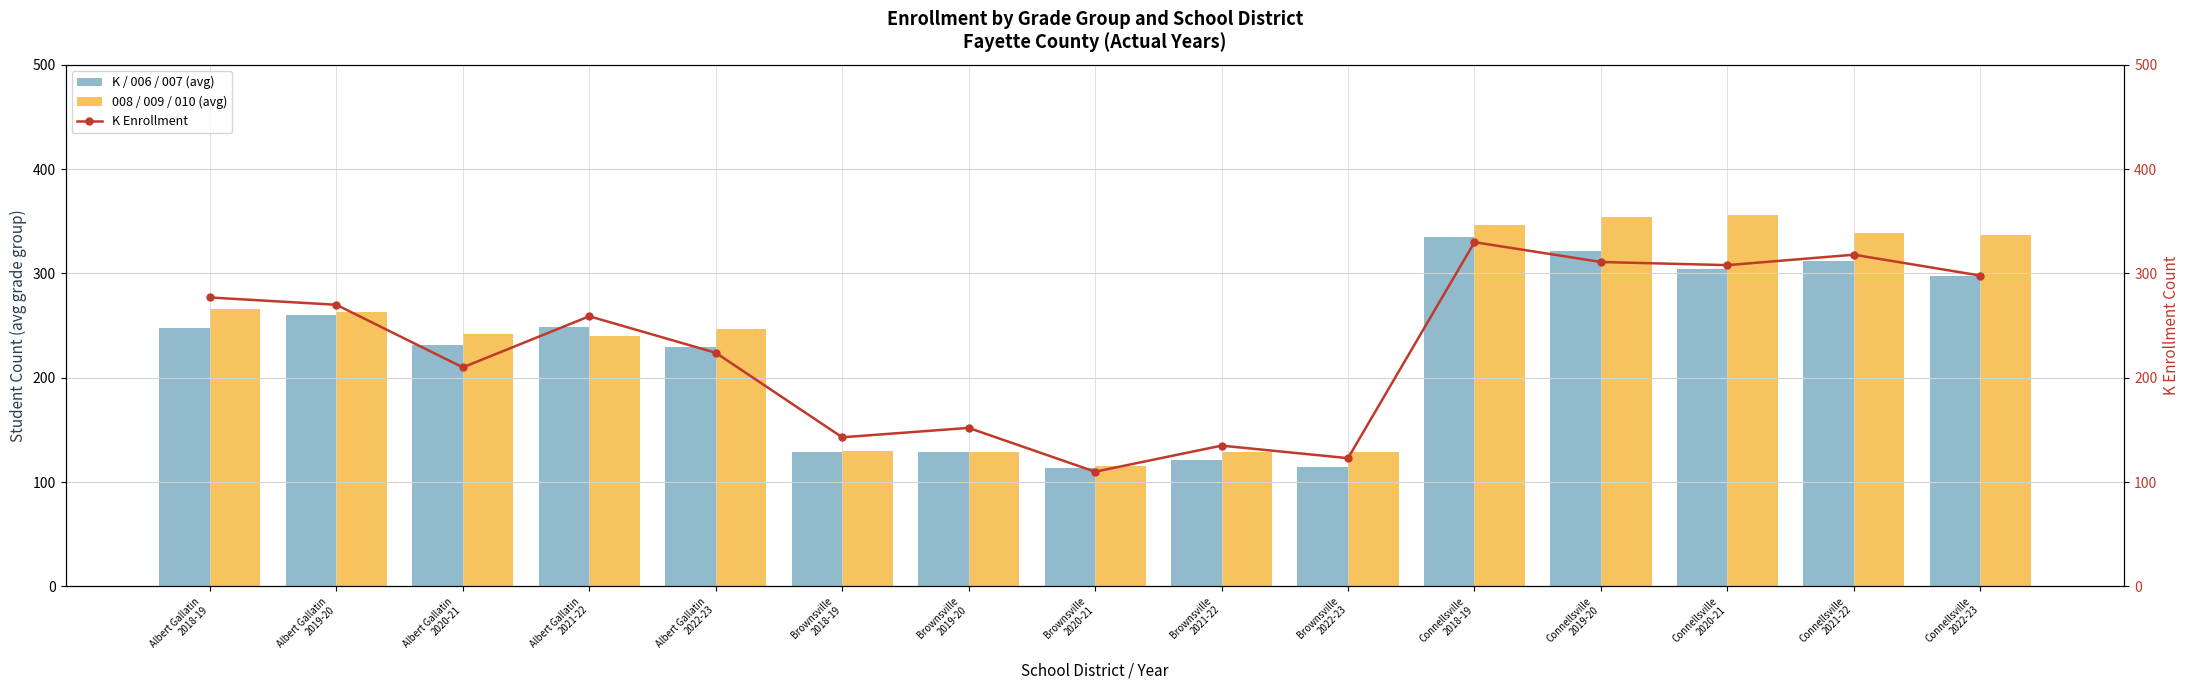

What position from the right is Brownsville
2020-21?

8